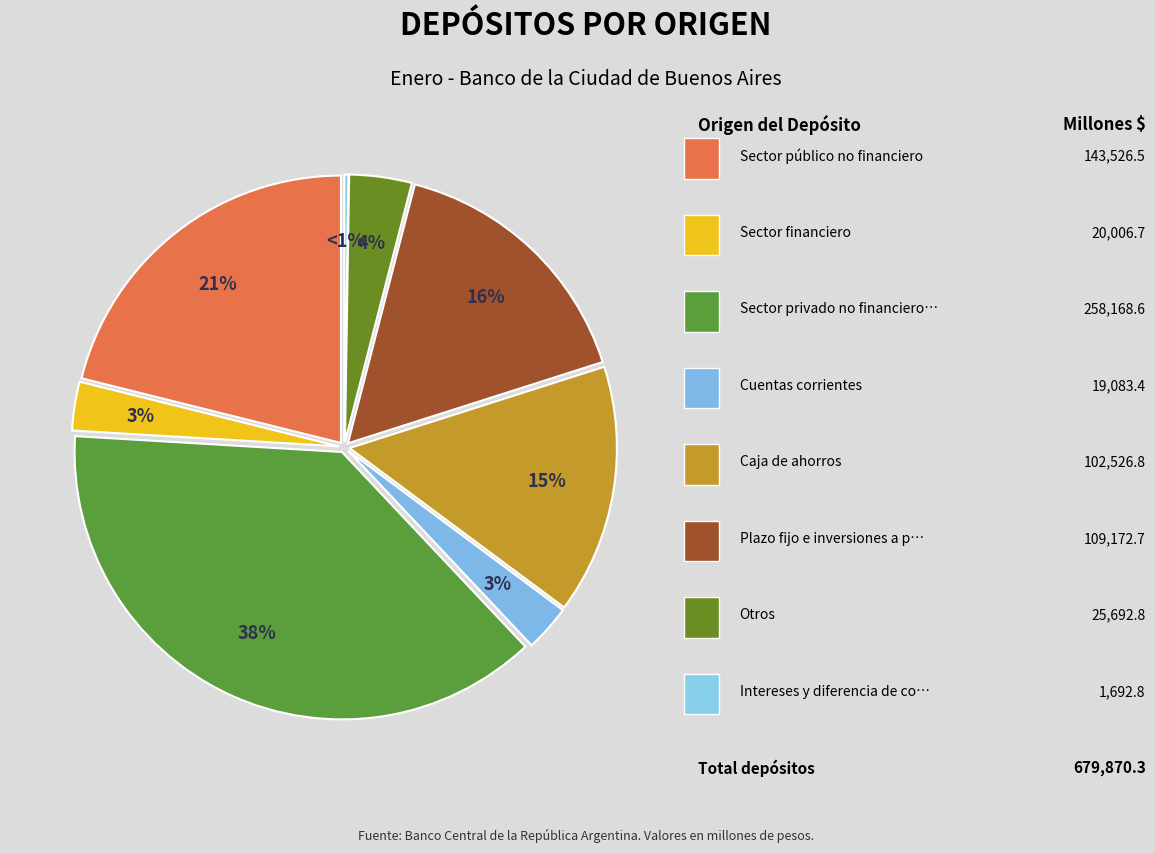

True or false: Sector financiero accounts for 3% of the total.

True